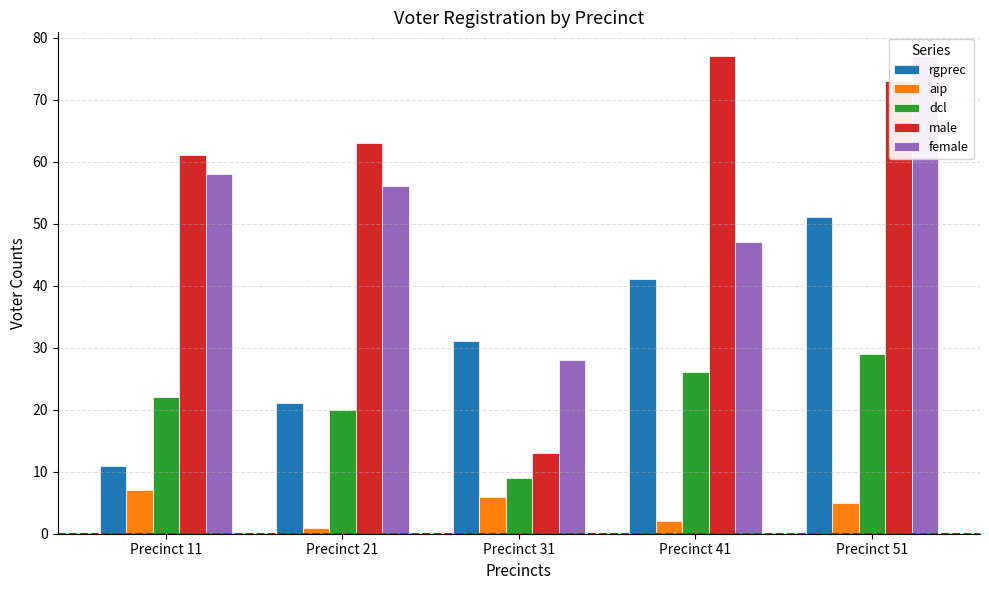

What is the minimum value for dcl?

9